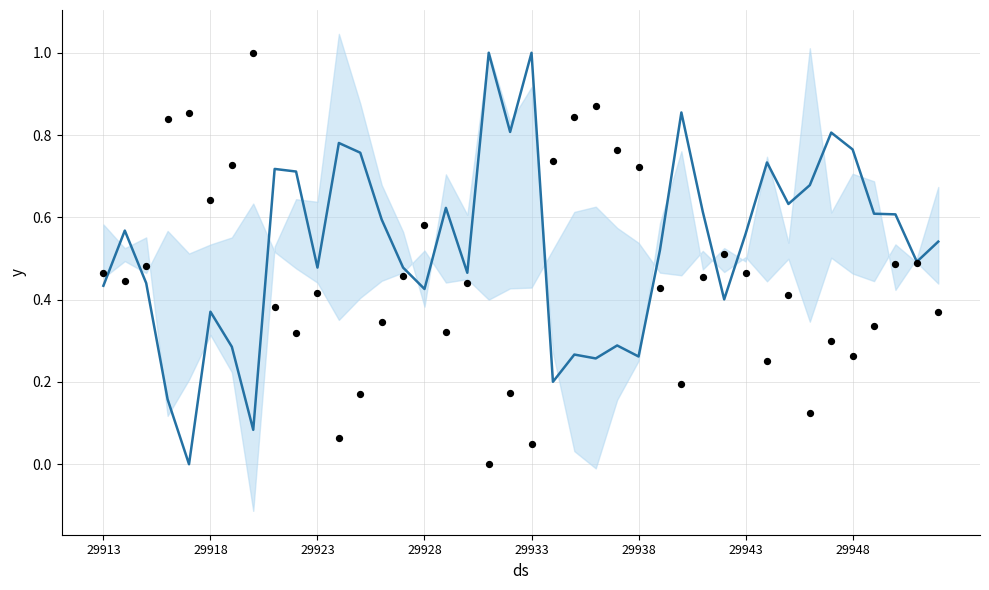

Is the value of observed at 21 greater than the value of mean at 9?

Yes